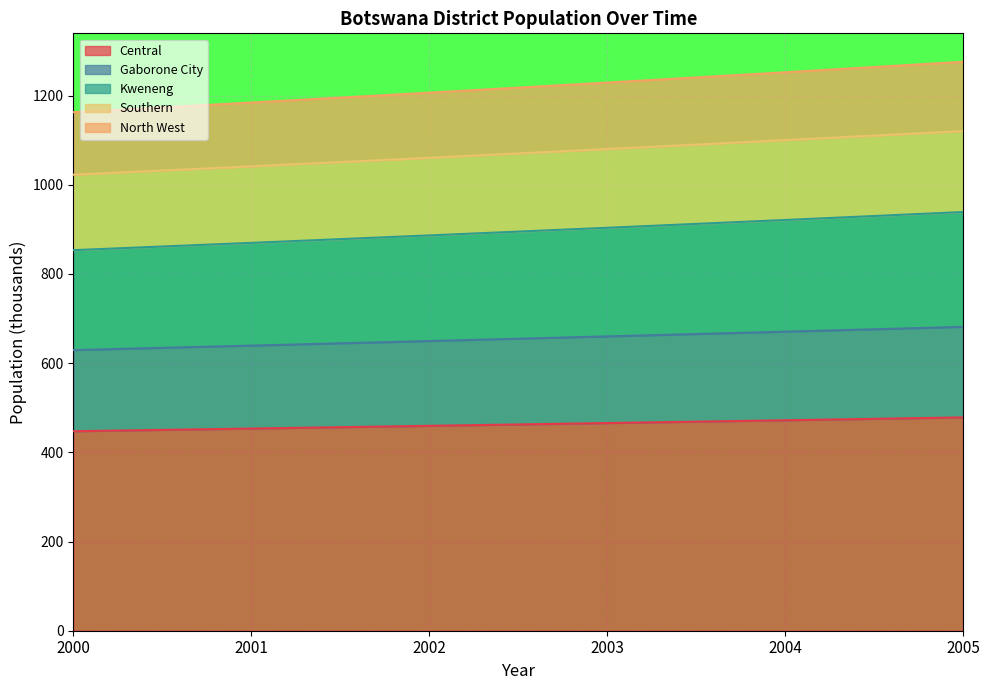

Which series has the largest total across all categories?

North West